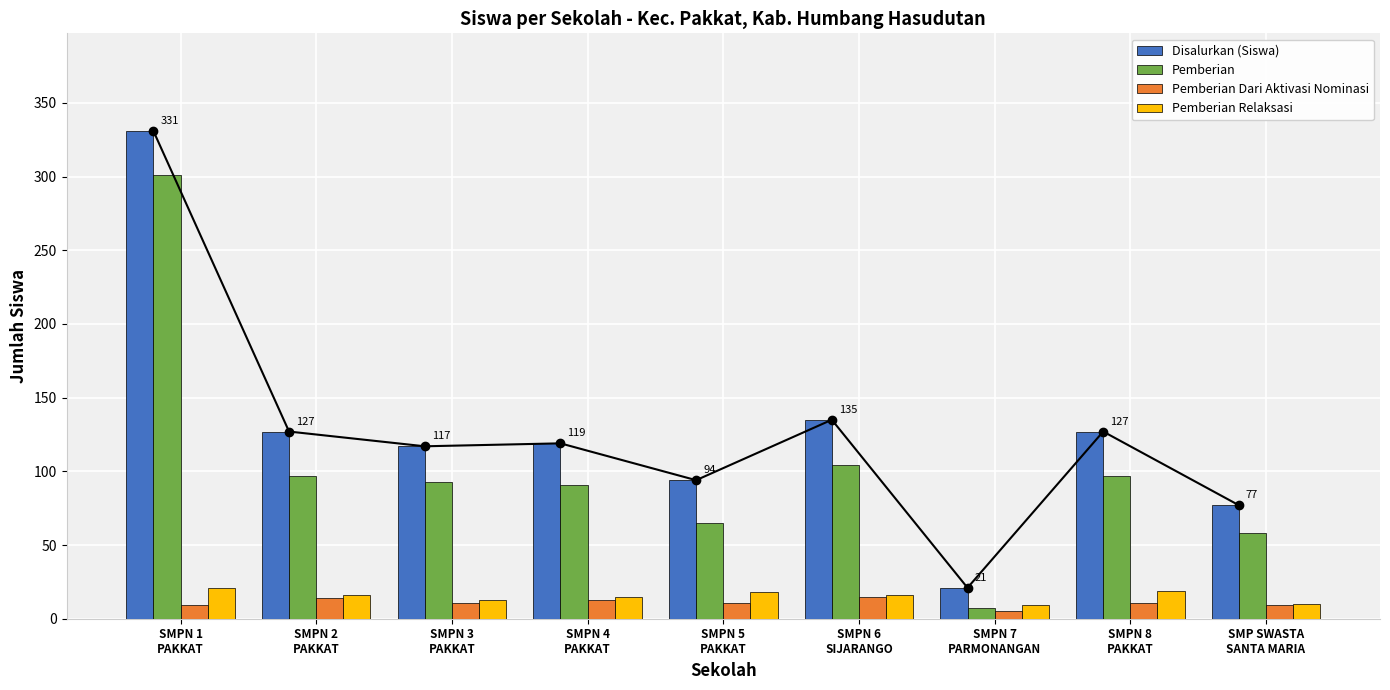

What is the lowest value of the Disalurkan (Siswa) series?

21